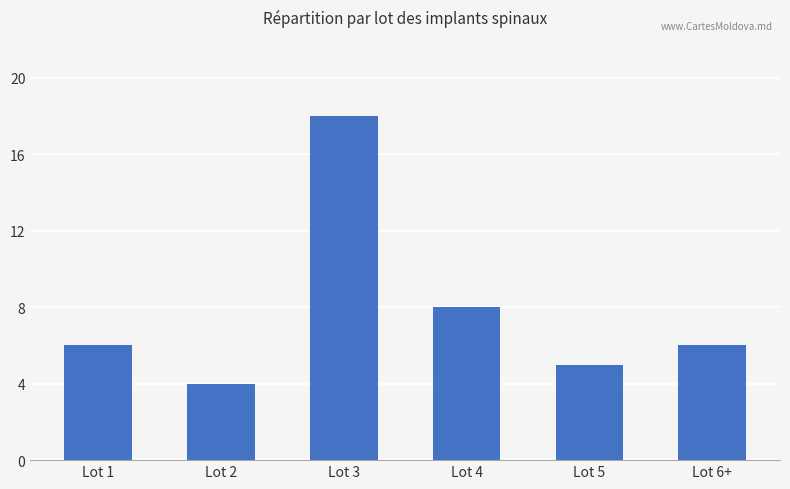

Which label corresponds to the smallest value in the chart?

Lot 2